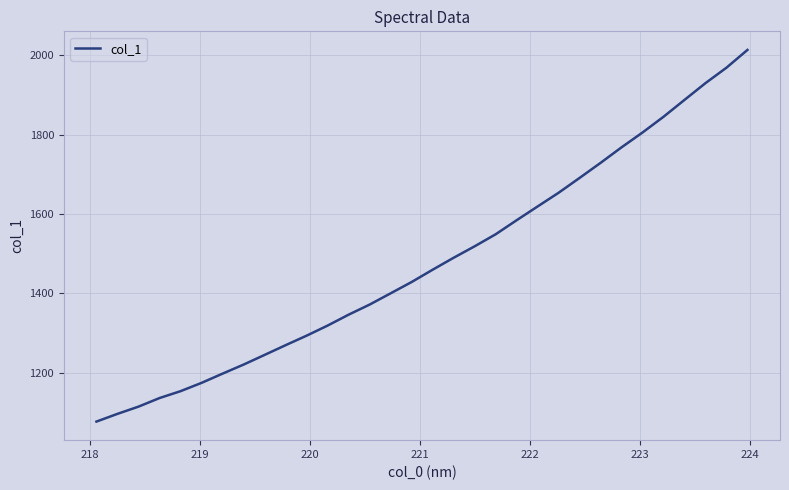

What is the difference between the maximum and minimum values?

937.3